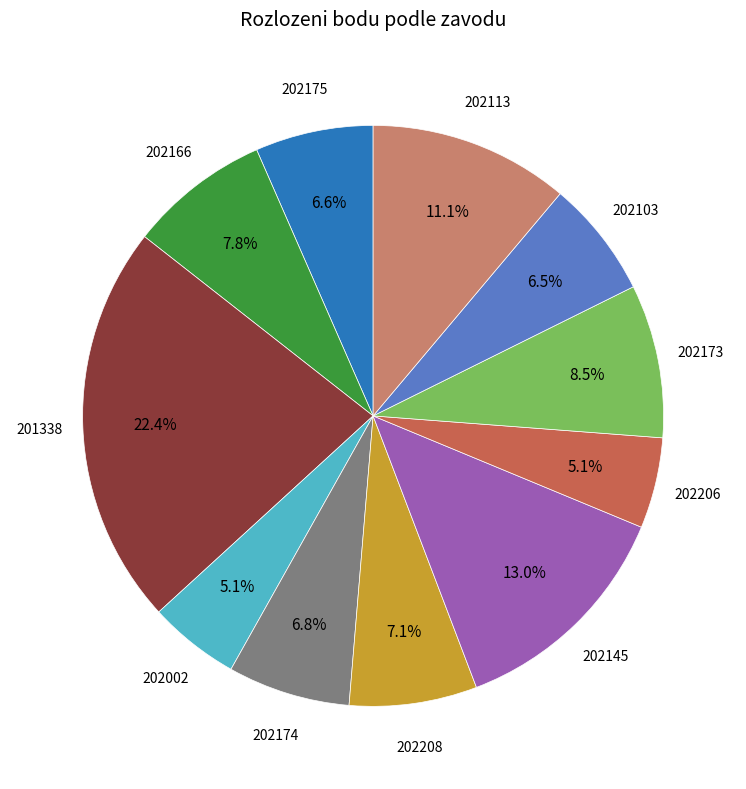

Is there any slice that represents more than half of the pie?

No